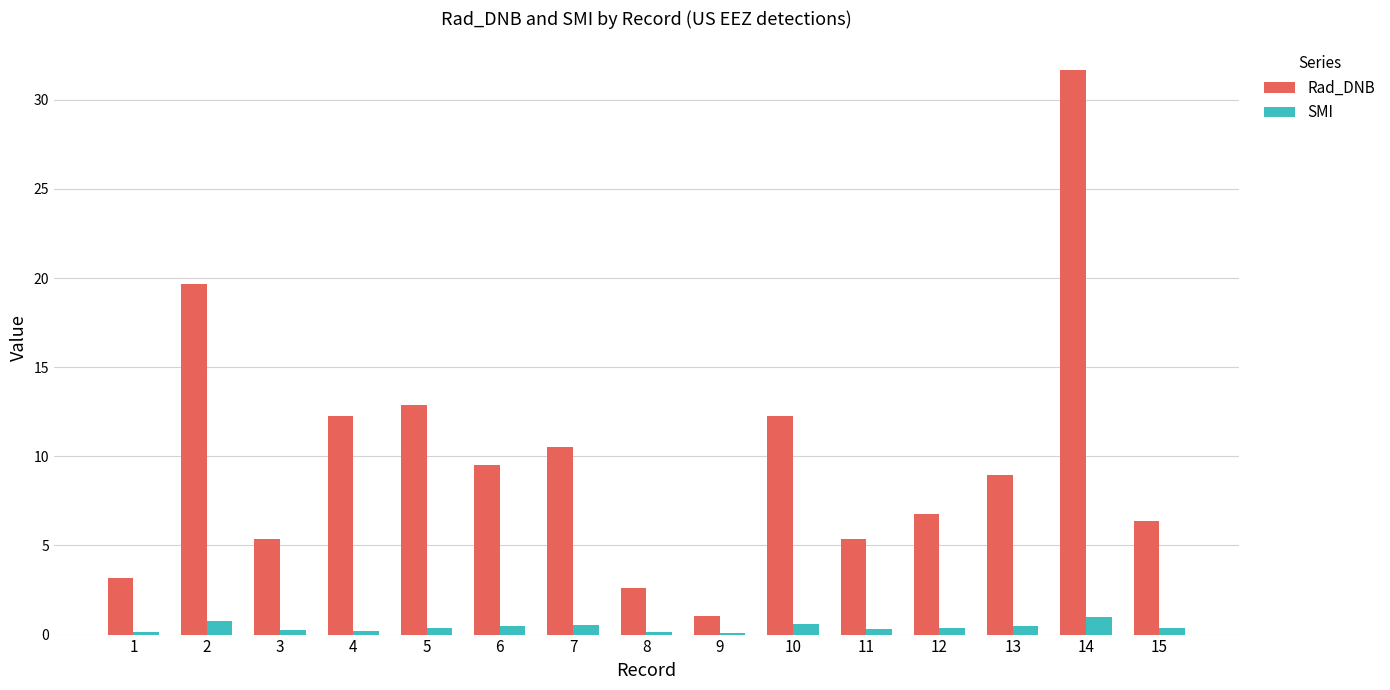

Which series changed the most between 3 and 9?

Rad_DNB